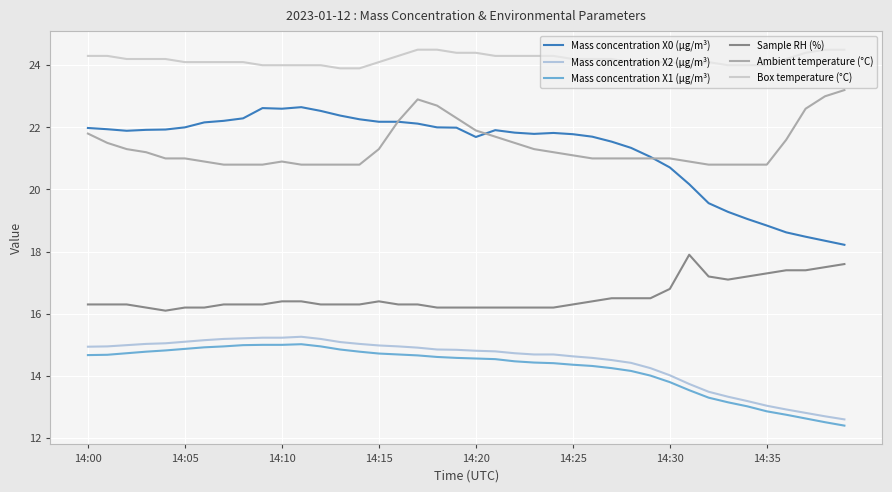

How many lines are shown in the chart?

6